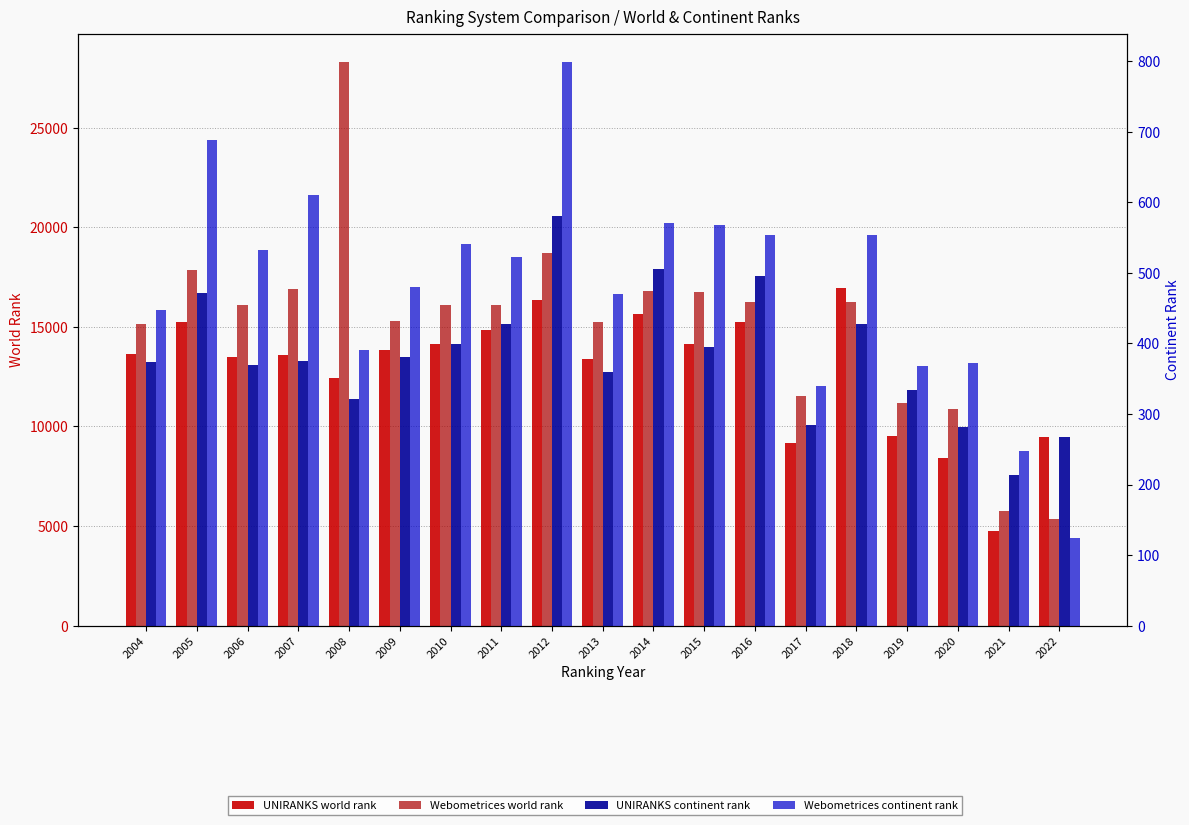

At which category is the sum across all series the highest?

2008